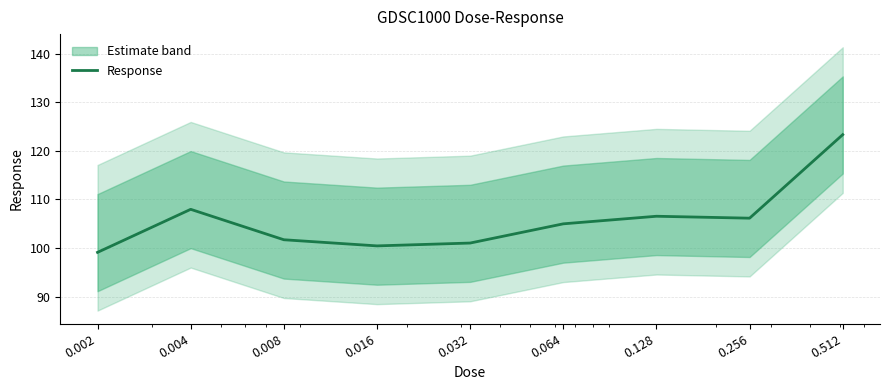

How many values are below 104?

4